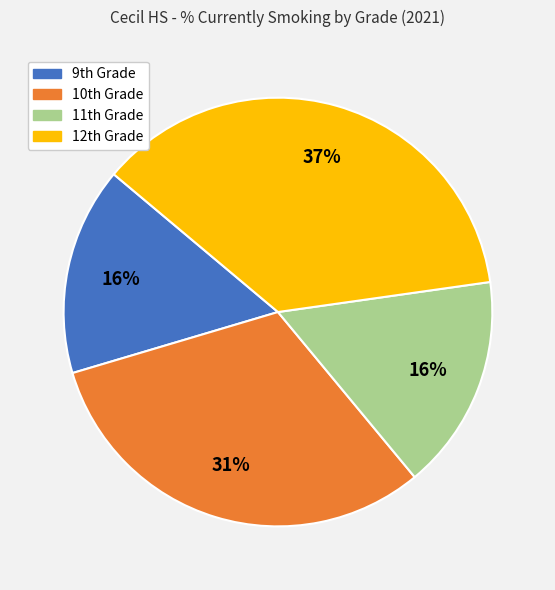

To the nearest percent, what is the difference between the largest and smallest slice percentages?

21%